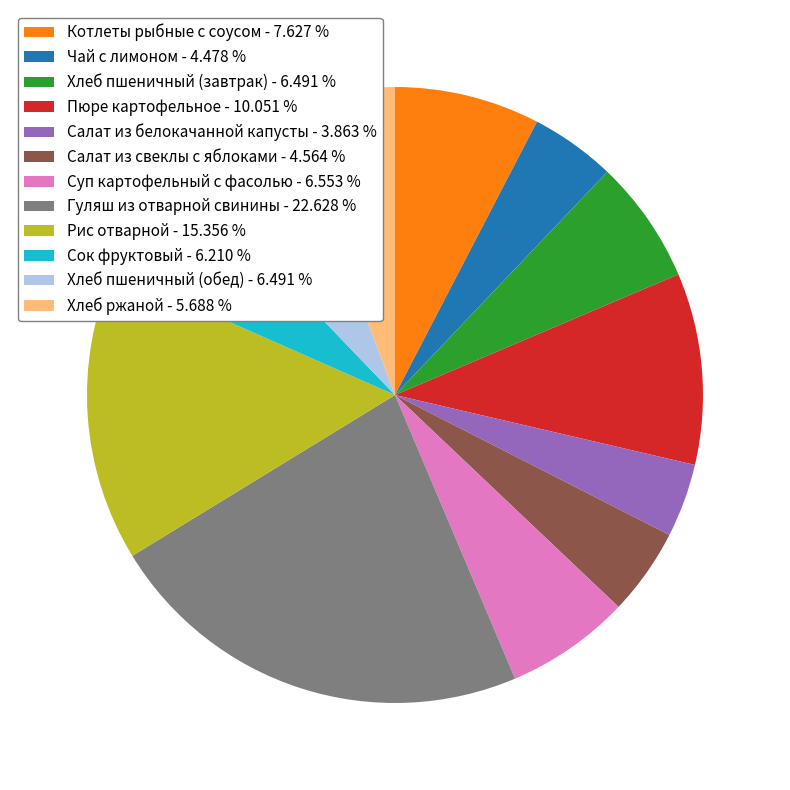

Do Сок фруктовый - 6.210 % and Хлеб ржаной - 5.688 % together represent more than half of the pie?

No